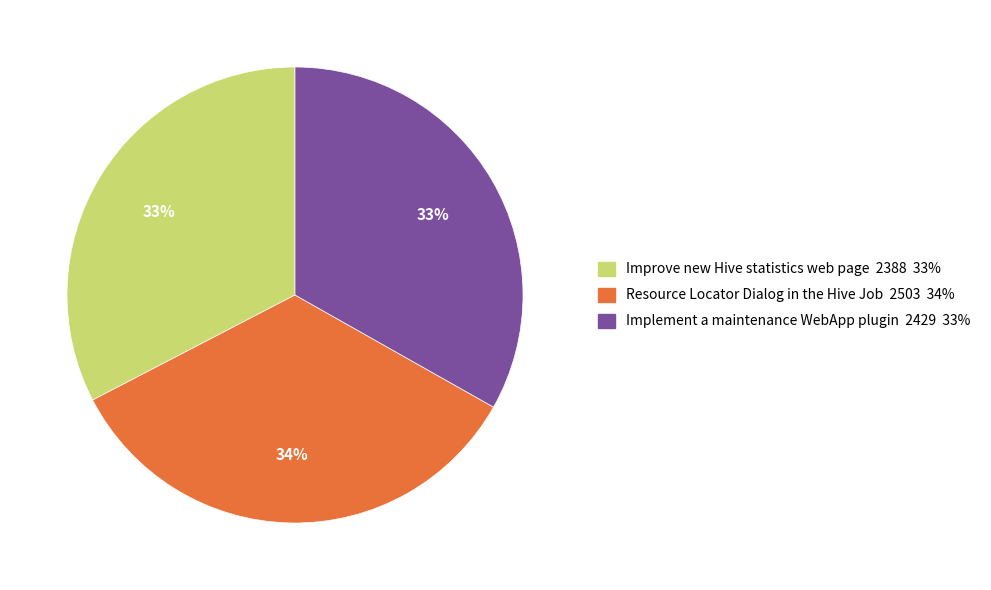

How many slices are in this pie chart?

3